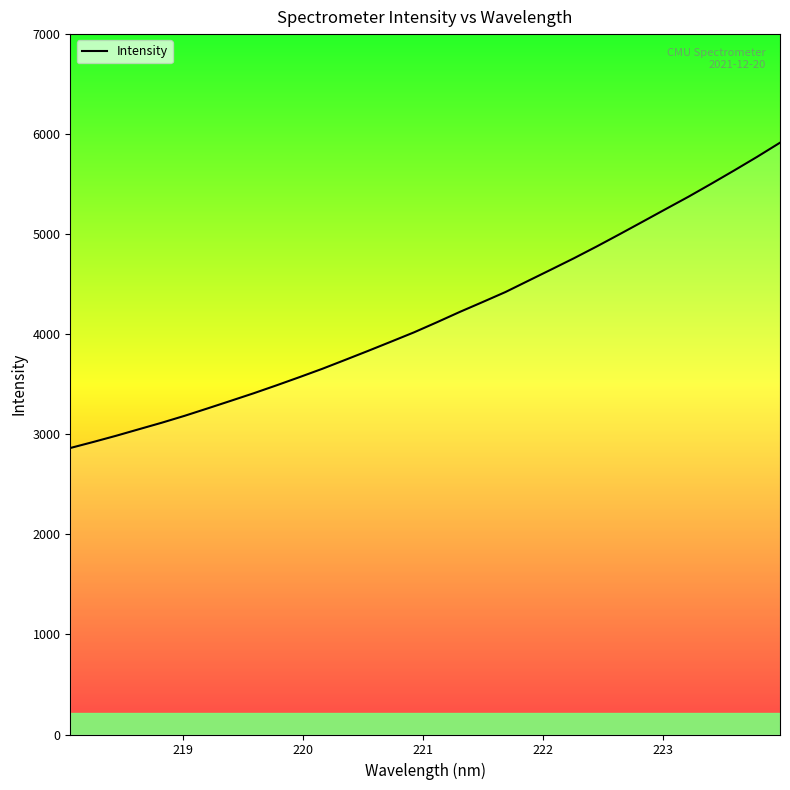

What is the difference between the maximum and minimum values?

3051.3